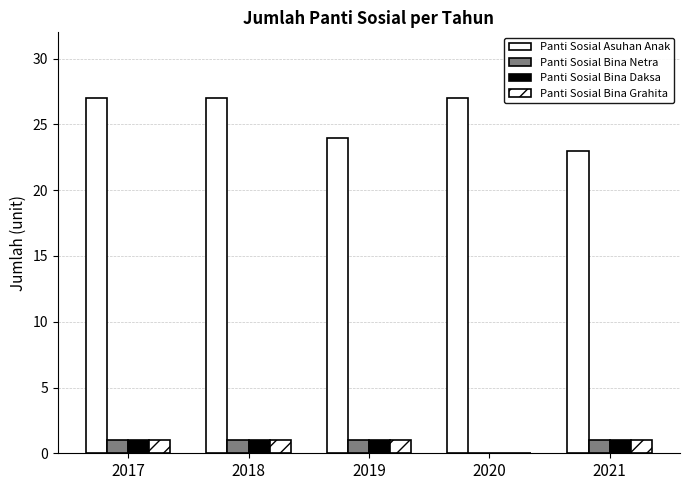

Where is Panti Sosial Bina Grahita nearest to the value 0?

2020